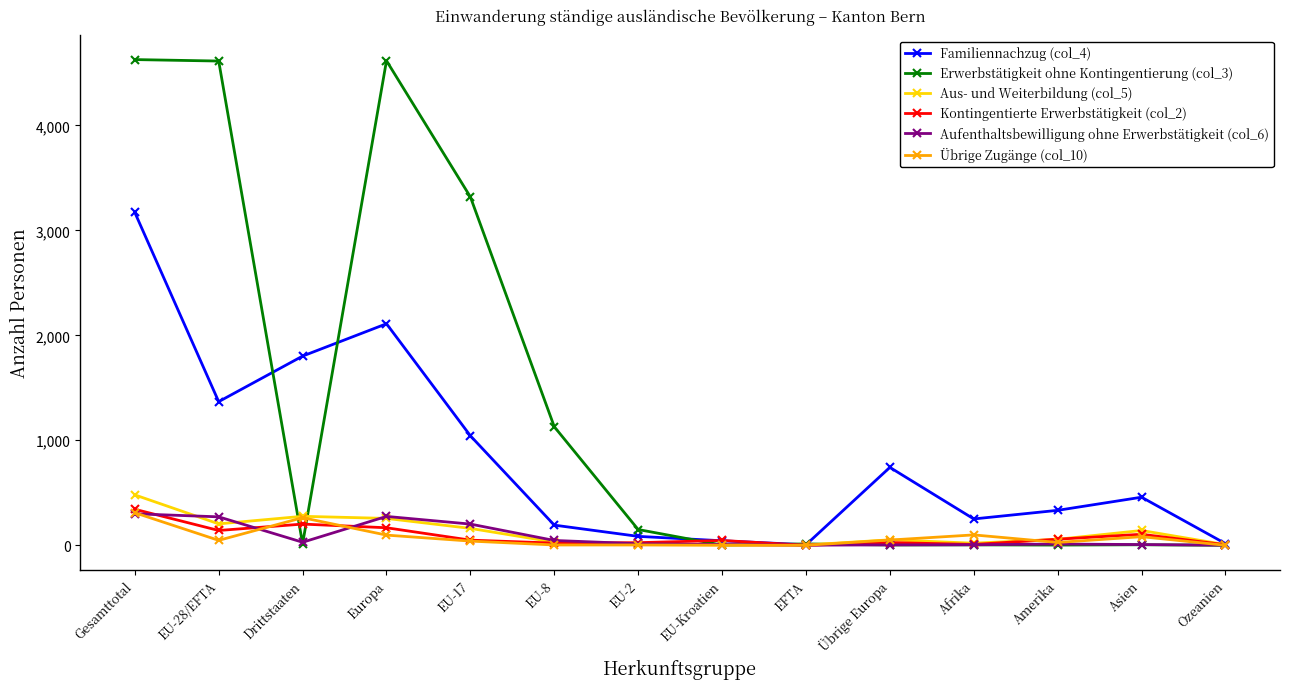

Which series has the largest range (max minus min)?

Erwerbstätigkeit ohne Kontingentierung (col_3)